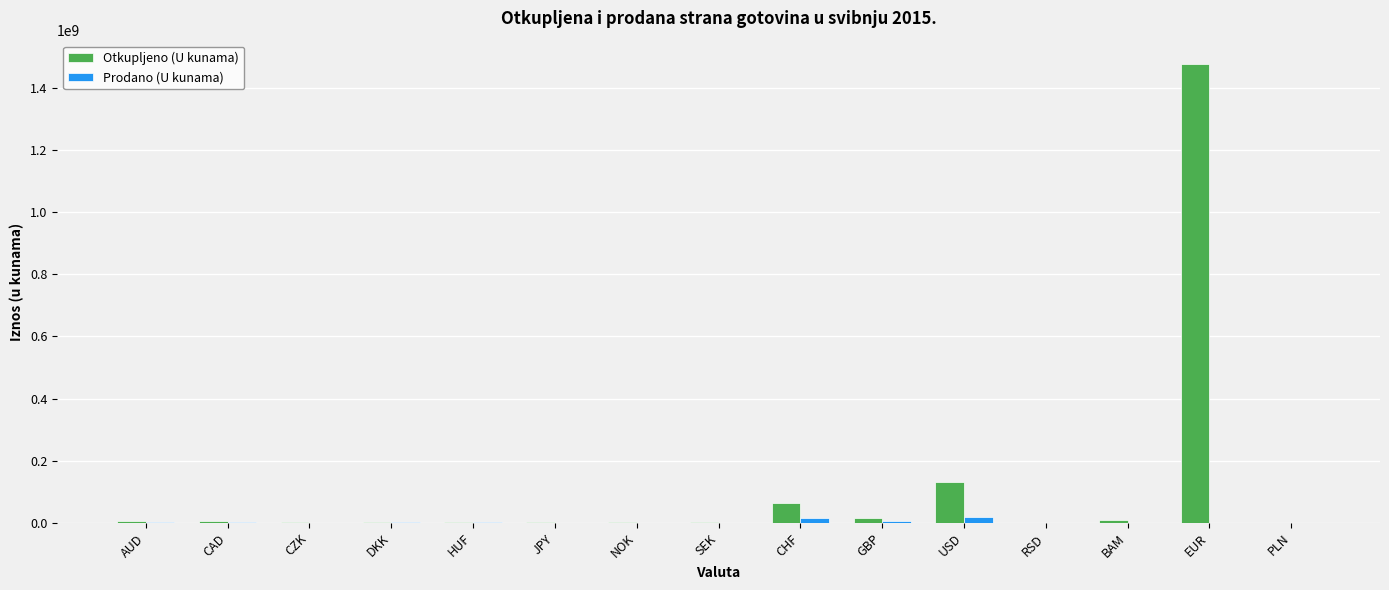

What is the sum of all Prodano (U kunama) values?

48561153